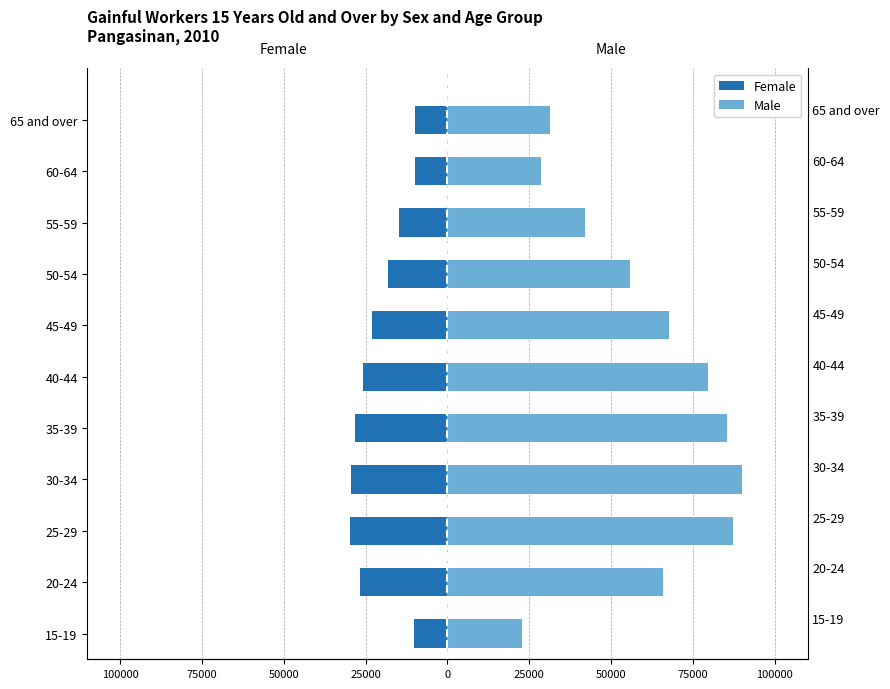

Which series has the largest range (max minus min)?

Male